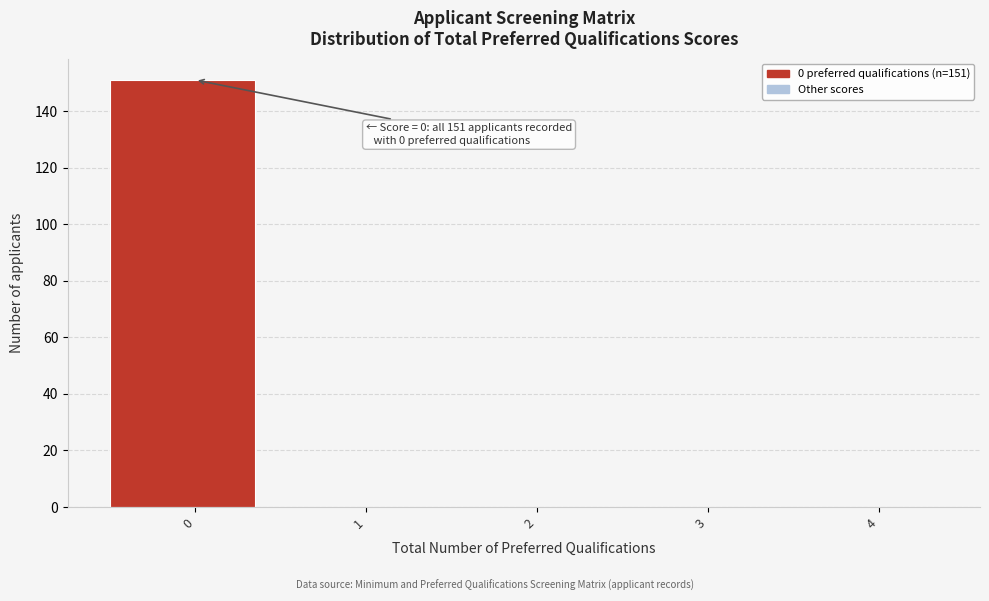

Reading left to right, what are all the values shown in this chart?

0=151	1=0	2=0	3=0	4=0